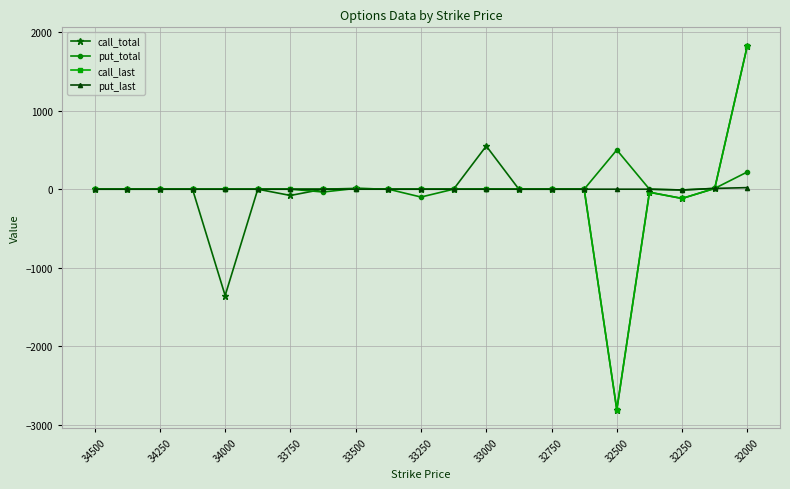

What is the maximum value for put_total?

500